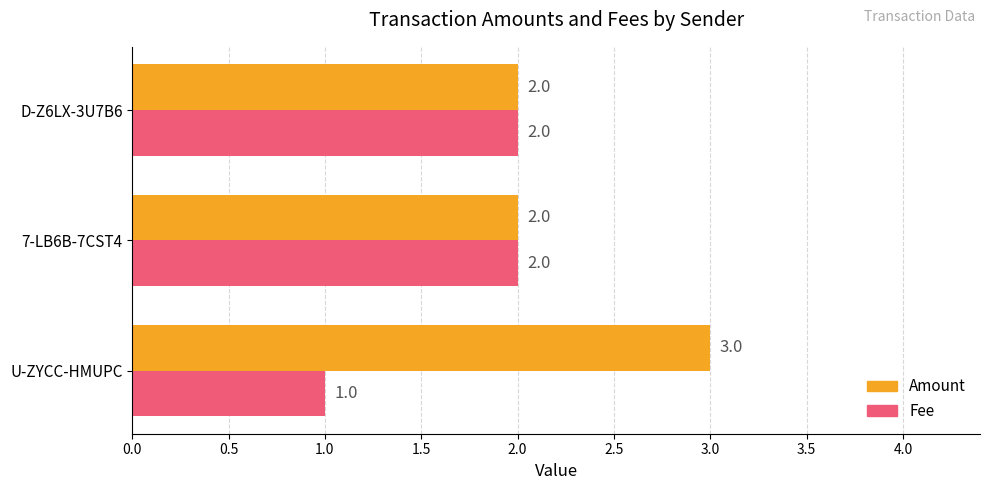

Is it true that Fee equals 2 at 7-LB6B-7CST4?

True